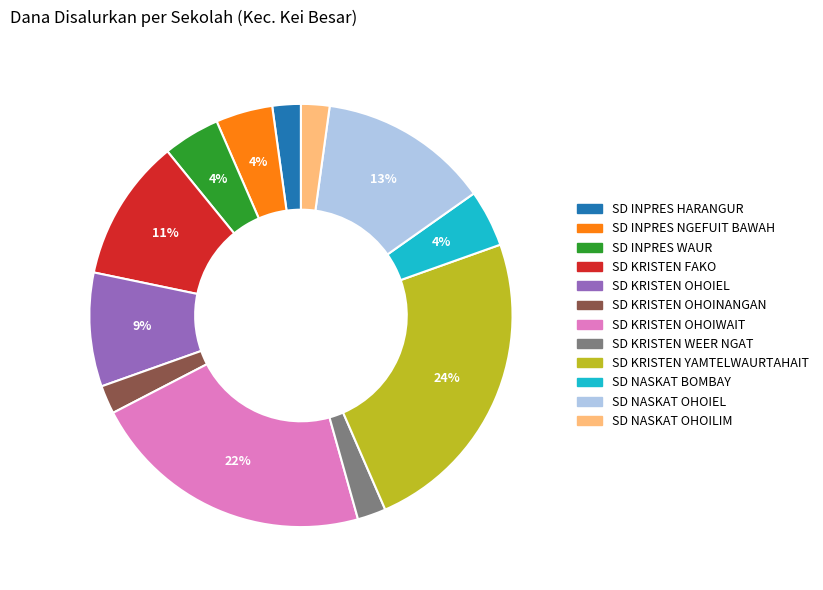

How many slices are in this pie chart?

12